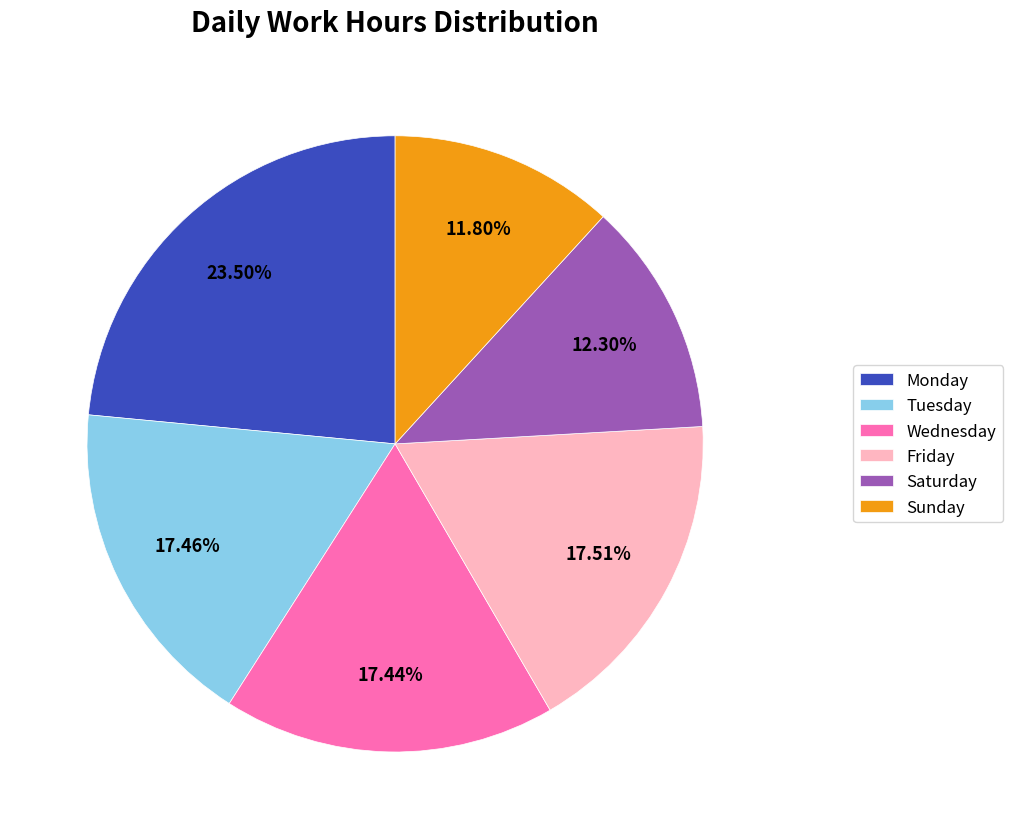

Is there a majority slice in this chart?

No